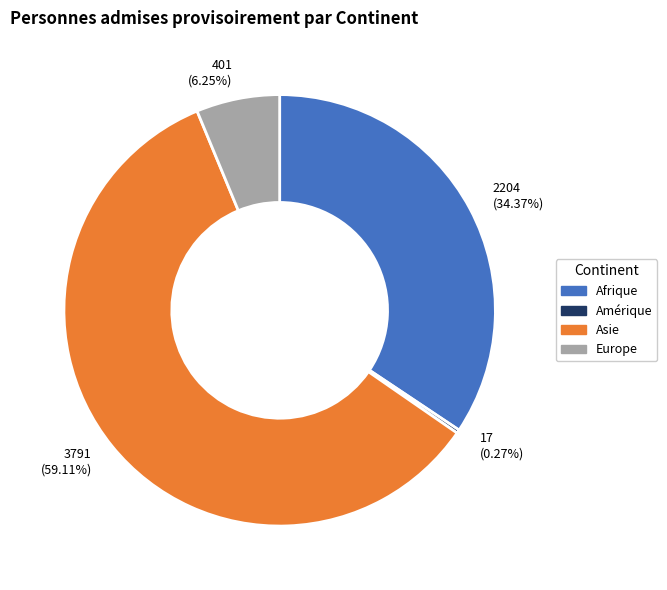

Which has a higher value, Europe or Asie?

Asie